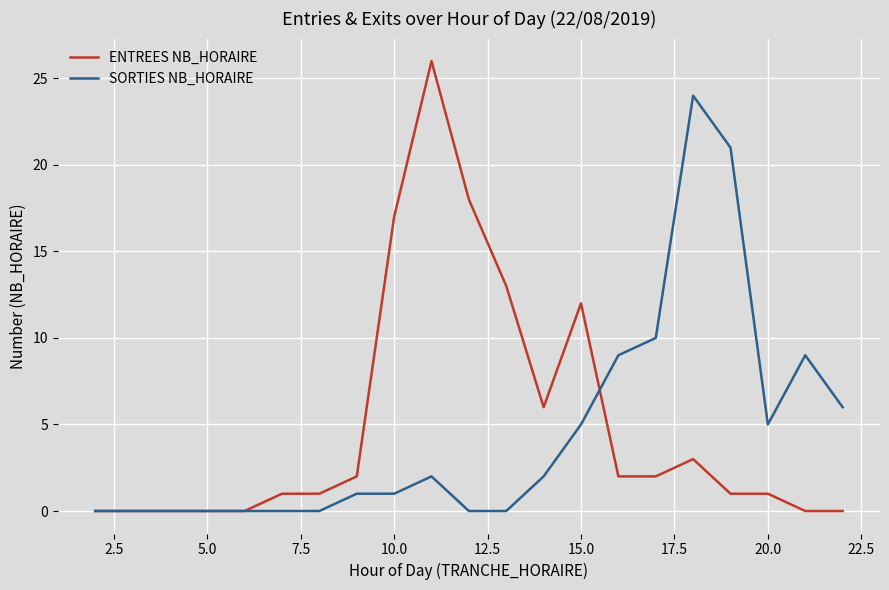

What is the maximum value for SORTIES NB_HORAIRE?

24